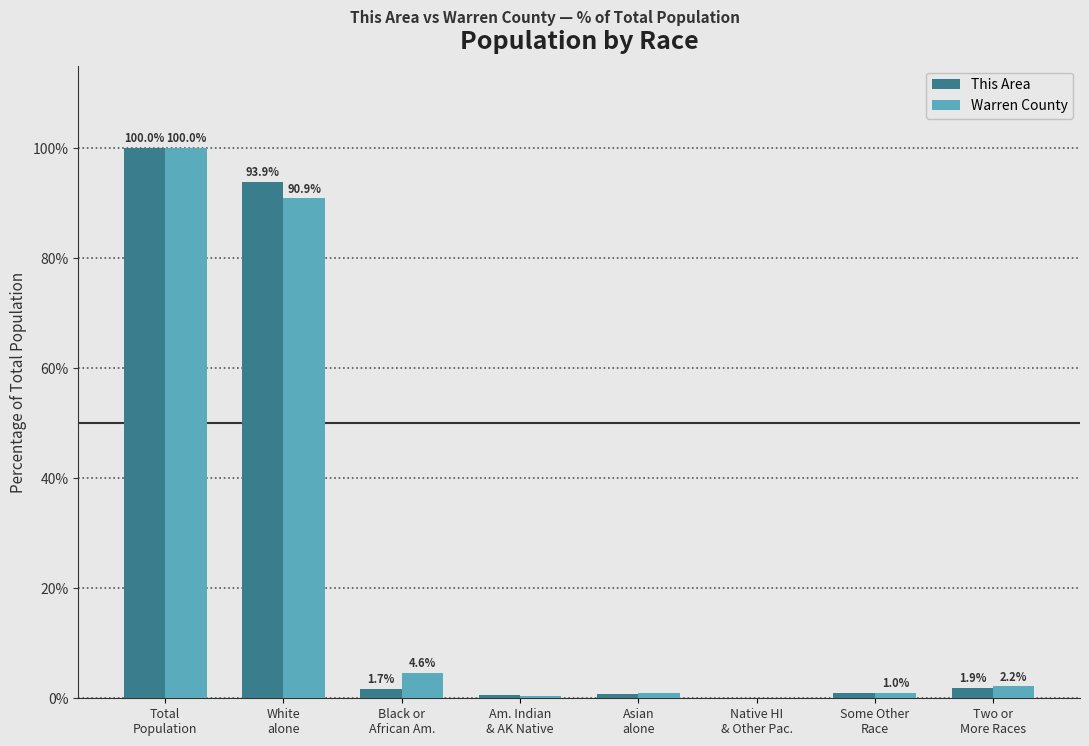

Are the bars grouped side by side (vs. stacked)?

Yes